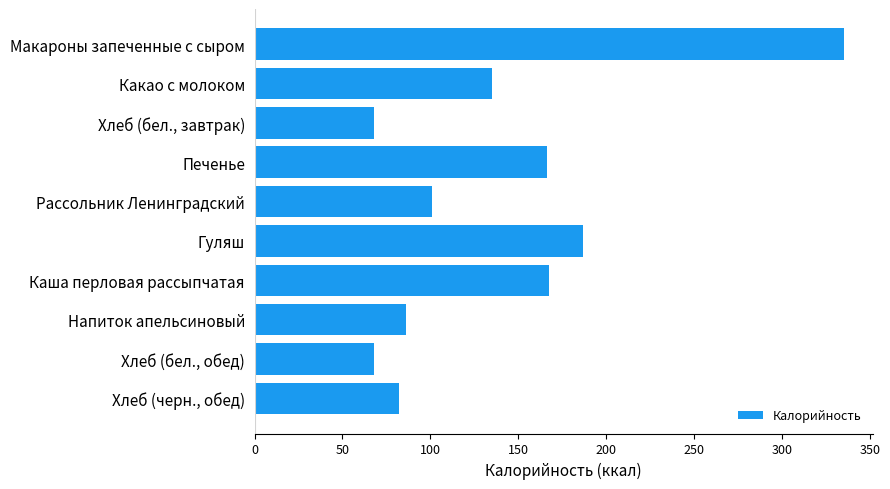

How many bars are there in total?

10